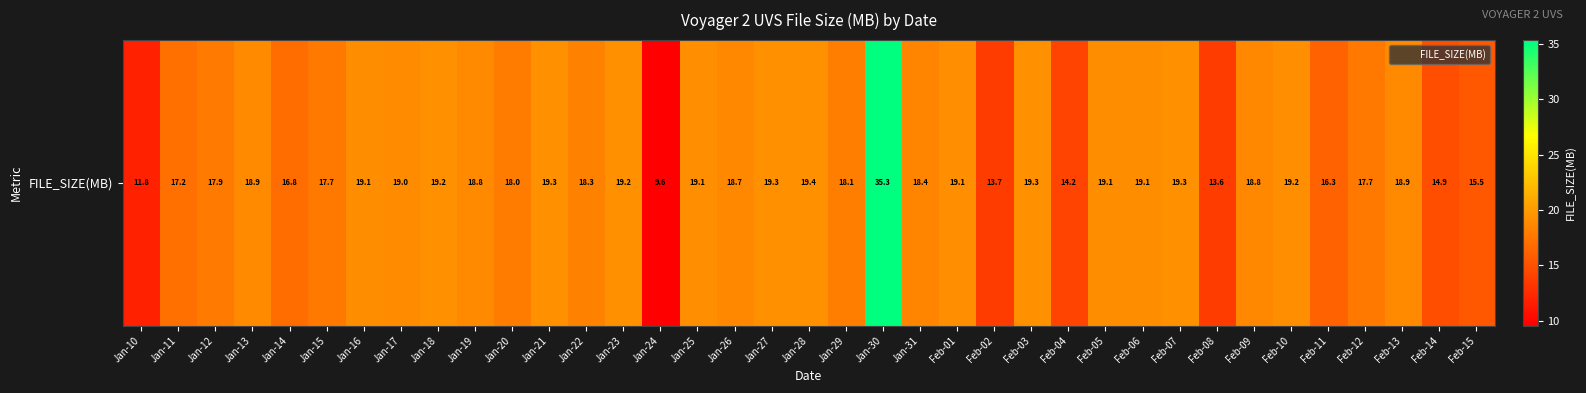

What is the difference between the maximum and minimum values?

25.8